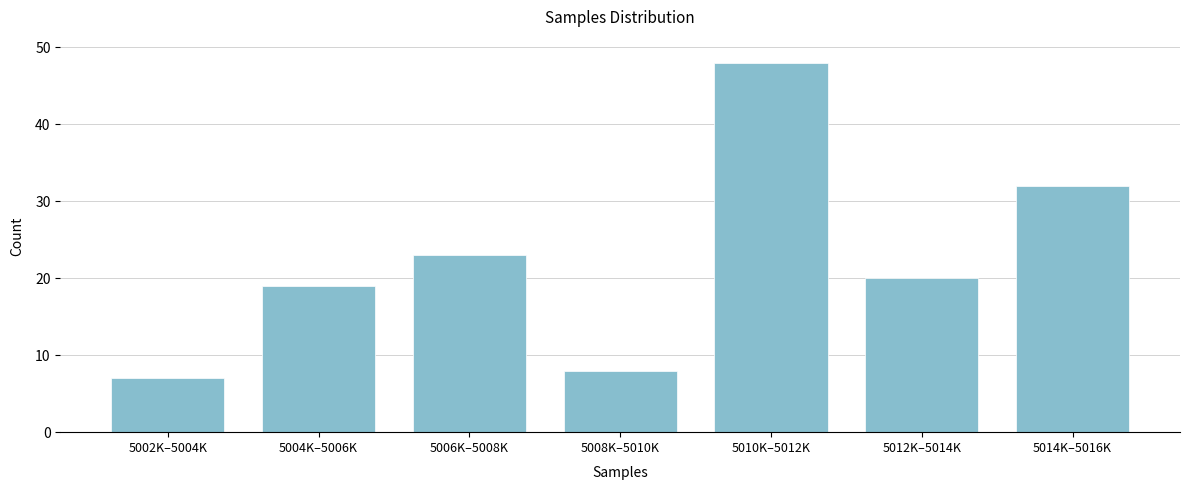

Reading left to right, extract all data points from this chart.

5002K–5004K=7	5004K–5006K=19	5006K–5008K=23	5008K–5010K=8	5010K–5012K=48	5012K–5014K=20	5014K–5016K=32